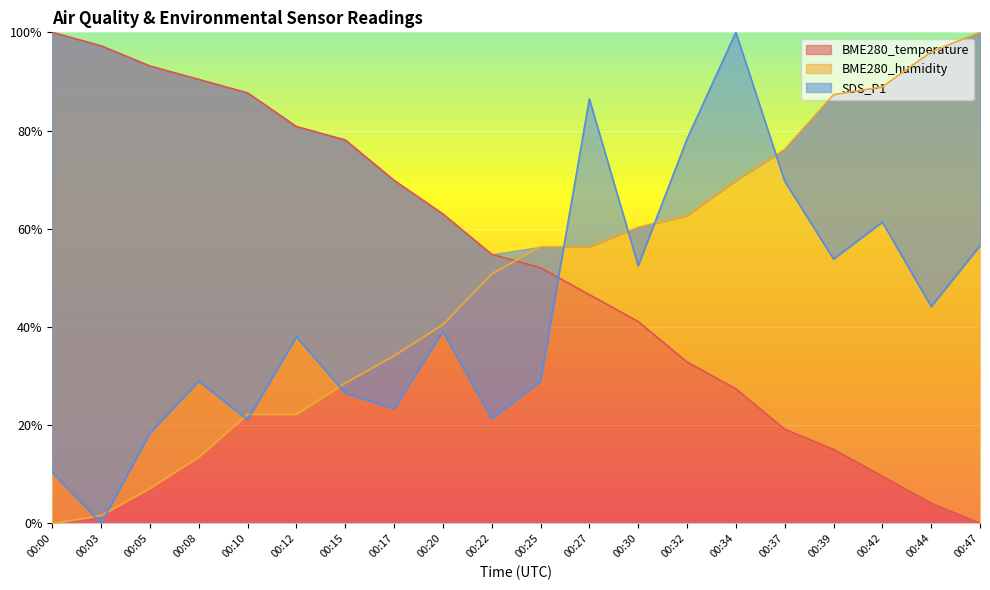

Is it true that BME280_humidity equals 57.0 at 00:44?

False